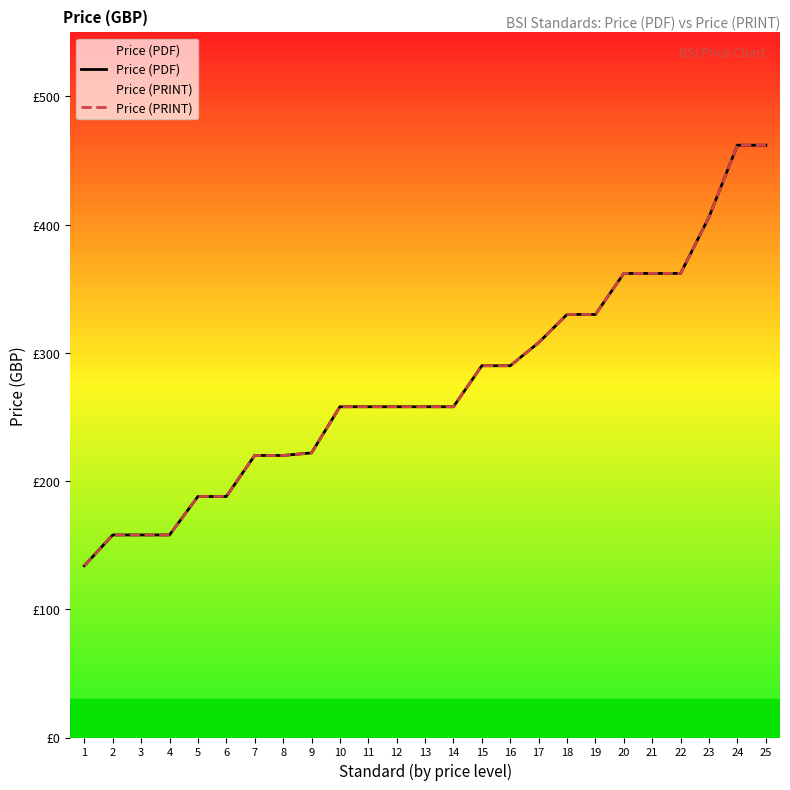

Reading right to left, transcribe all the data shown in this chart.

Price (PDF): 25=462	24=462	23=406	22=362	21=362	20=362	19=330	18=330	17=308	16=290	15=290	14=258	13=258	12=258	11=258	10=258	9=222	8=220	7=220	6=188	5=188	4=158	3=158	2=158	1=134
Price (PRINT): 25=462	24=462	23=406	22=362	21=362	20=362	19=330	18=330	17=308	16=290	15=290	14=258	13=258	12=258	11=258	10=258	9=222	8=220	7=220	6=188	5=188	4=158	3=158	2=158	1=134